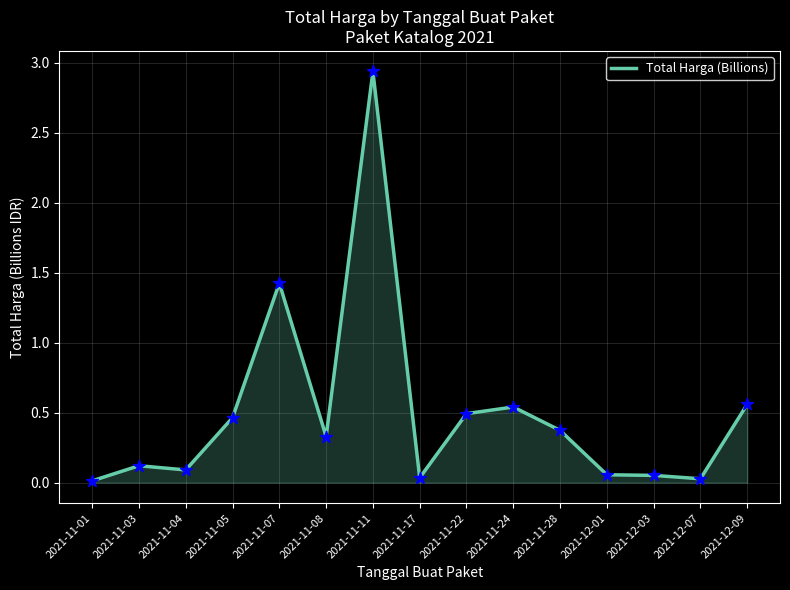

Between 2021-12-09 and 2021-11-03, which is larger?

2021-12-09